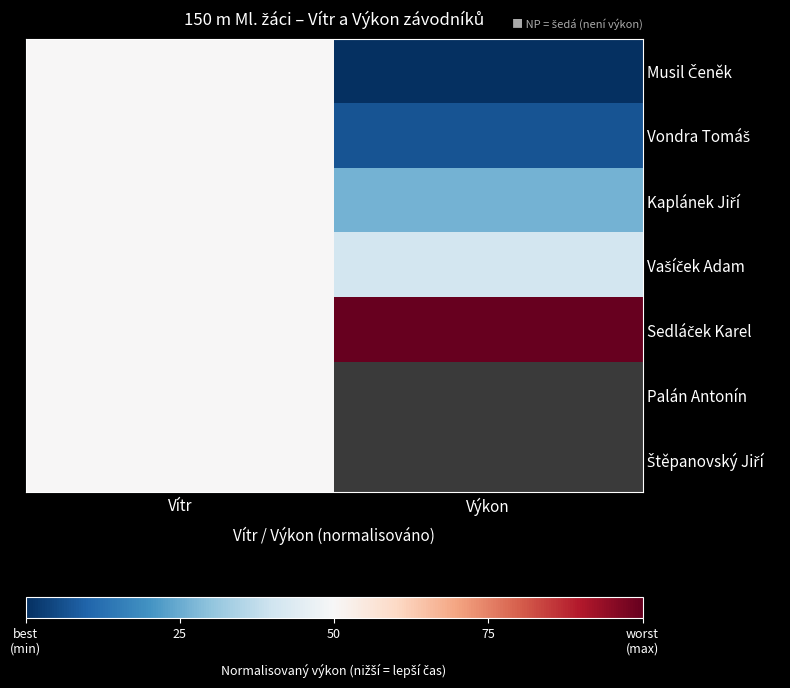

Between Výkon and Vítr, which is larger?

Vítr